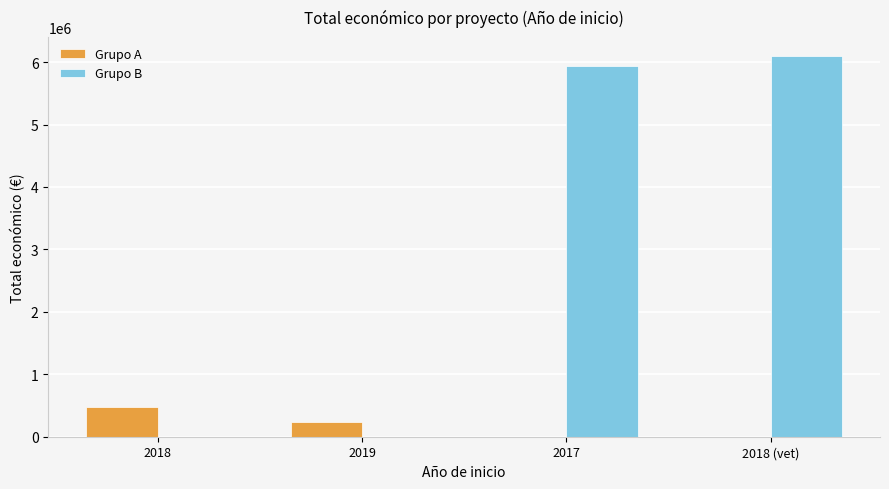

What value does the Grupo B series have at 2018 (vet)?

6097171